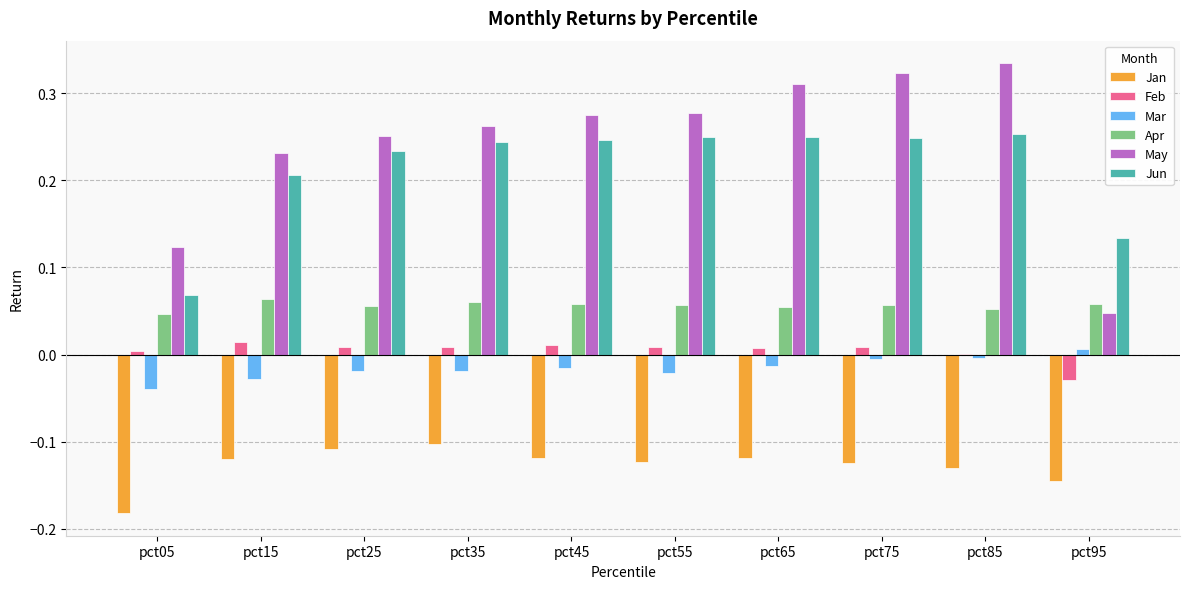

Which label corresponds to the largest value in the chart?

pct85